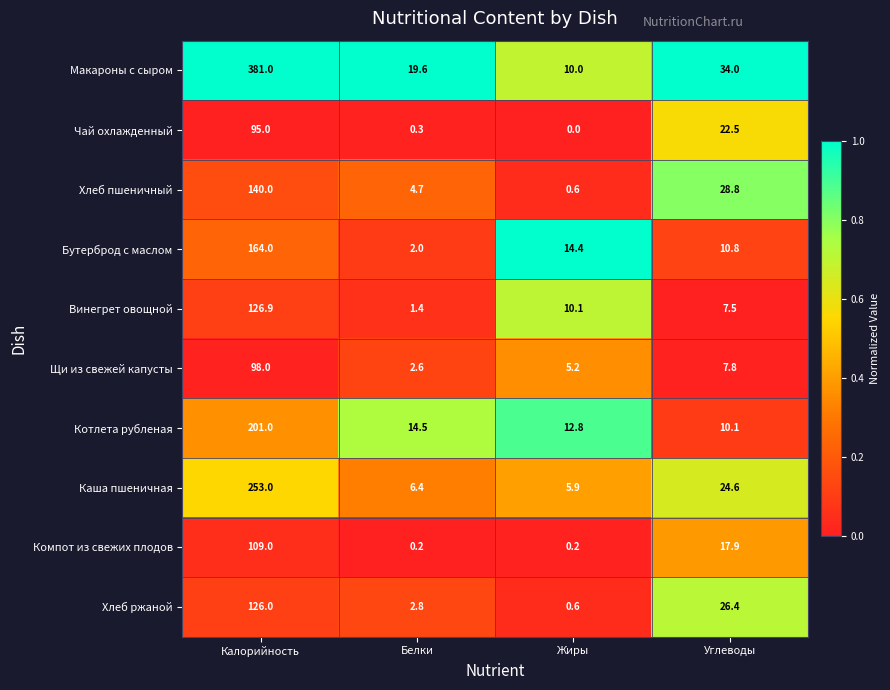

At Белки, list the series in order from smallest to largest.

Компот из свежих плодов, Чай охлажденный, Винегрет овощной, Бутерброд с маслом, Щи из свежей капусты, Хлеб ржаной, Хлеб пшеничный, Каша пшеничная, Котлета рубленая, Макароны с сыром